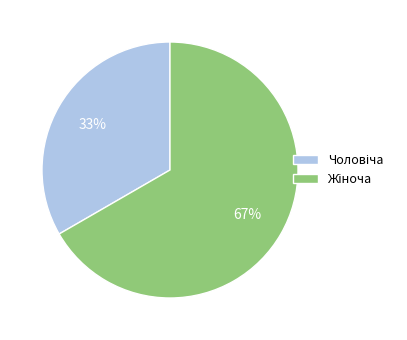

Count the number of slices in the pie.

2